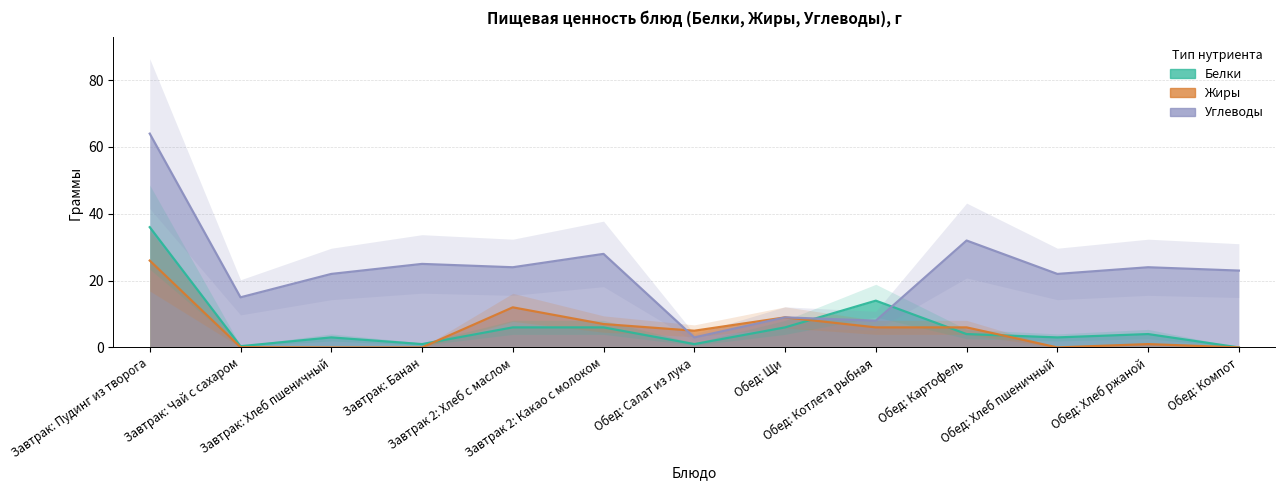

At which category is the sum across all series the highest?

Завтрак: Пудинг из творога